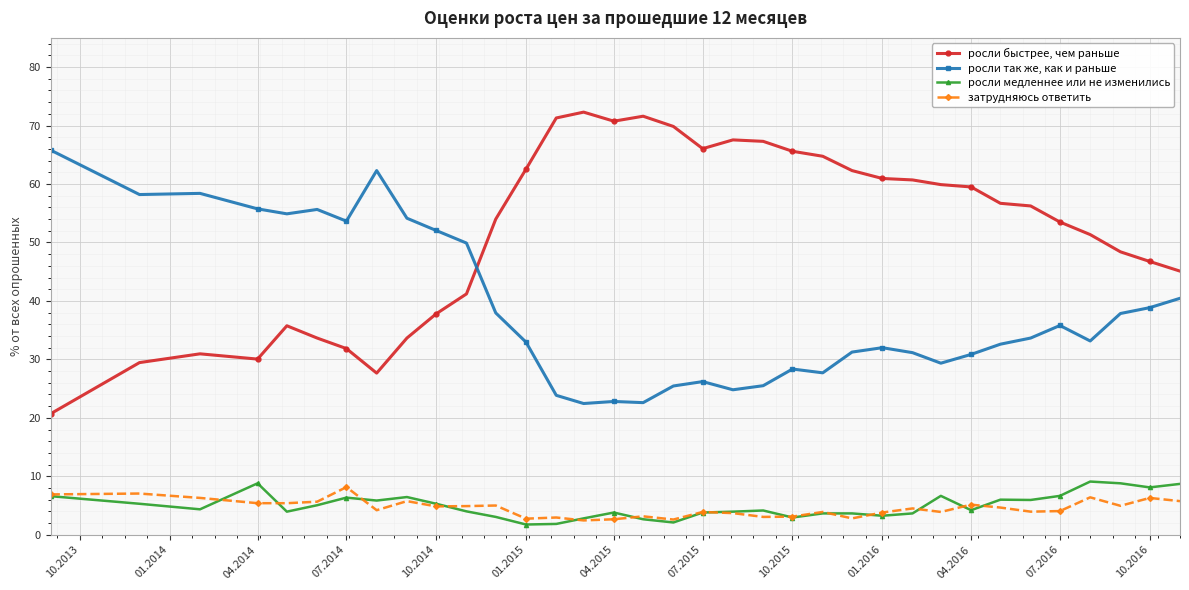

Which series has the largest total across all categories?

росли быстрее, чем раньше